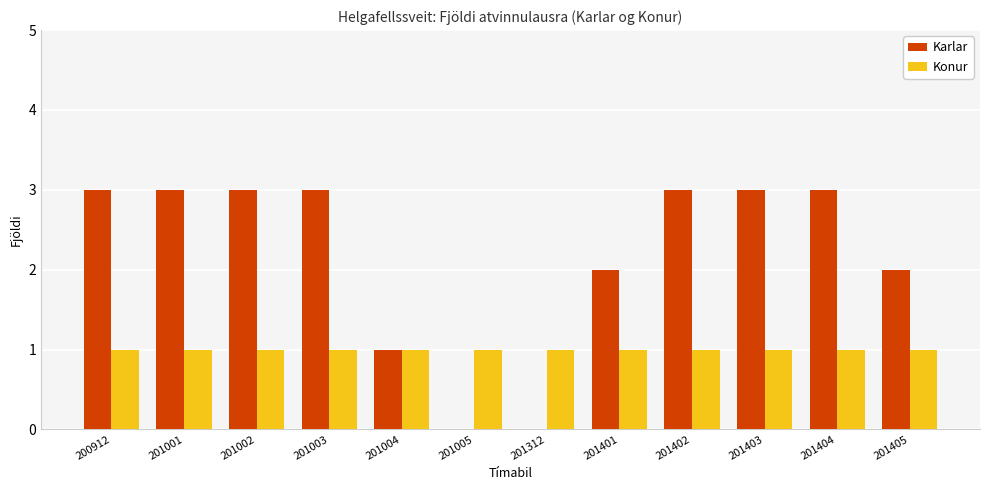

Is it true that Konur equals 2 at 201403?

False